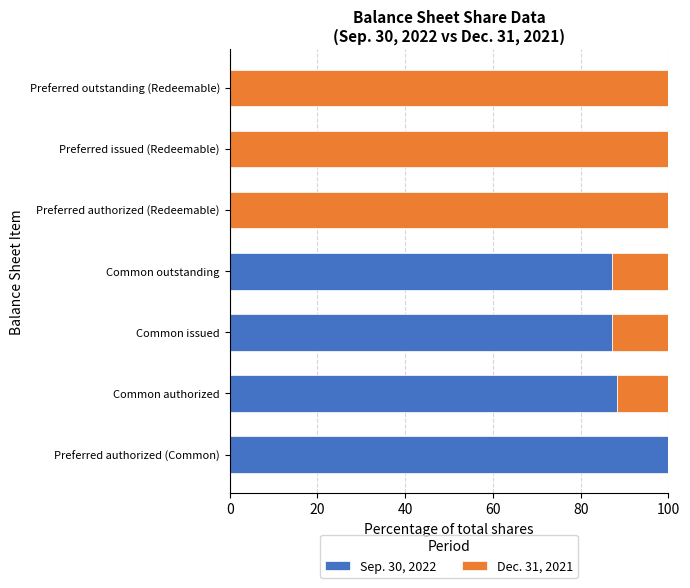

What is the sum of the Sep. 30, 2022 values at Common authorized and Preferred issued (Redeemable)?

88.2